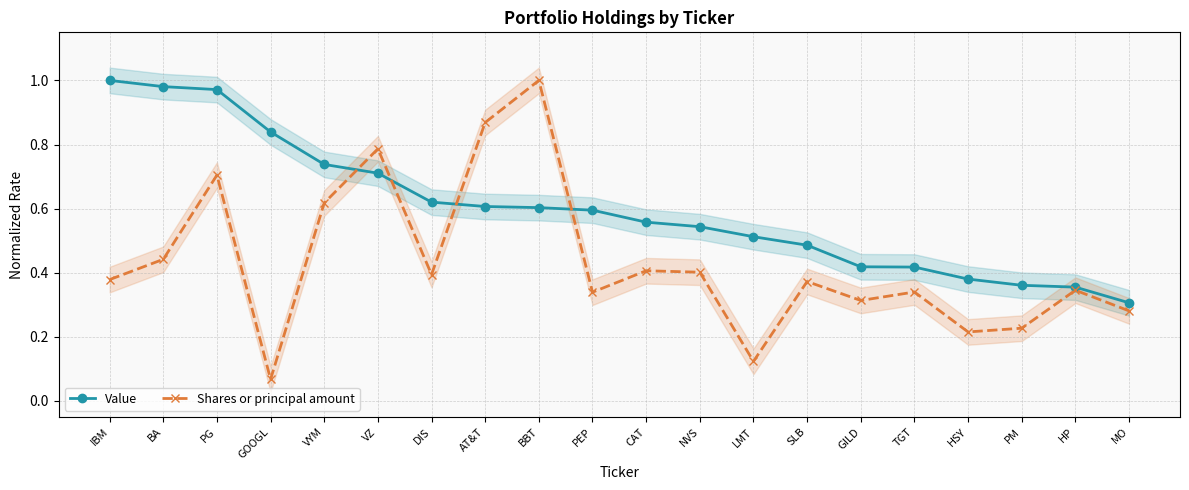

How many intersections are there between Value and Shares or principal amount?

4